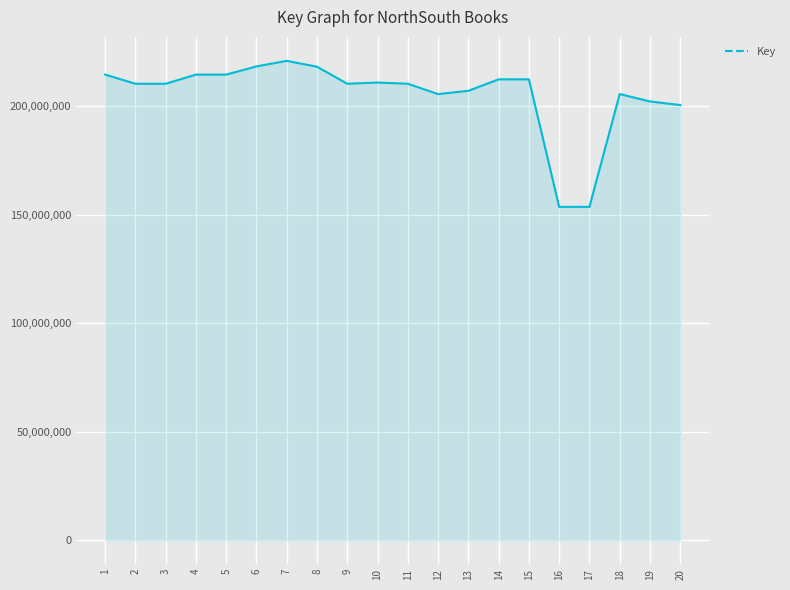

Approximately how many times larger is the value at 3 compared to 16?

1.4